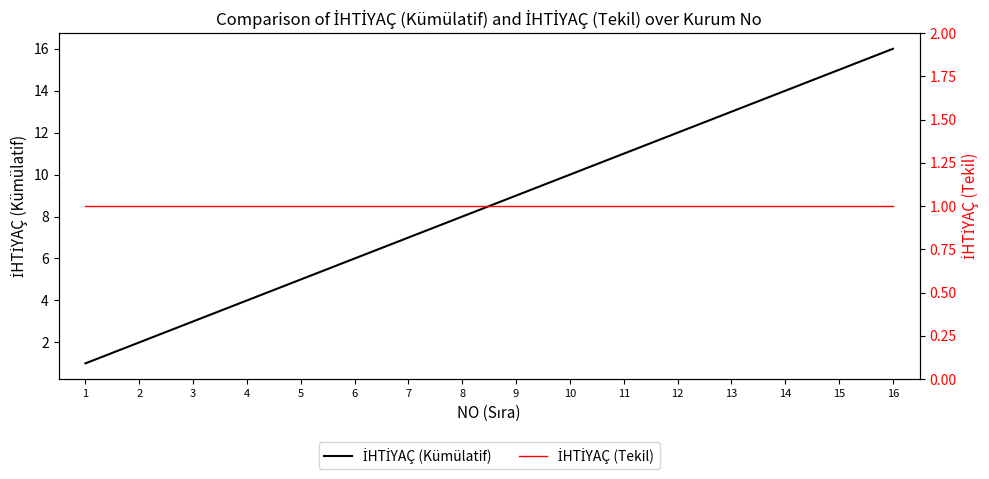

Rank the categories by İHTİYAÇ (Kümülatif) value from lowest to highest.

1, 2, 3, 4, 5, 6, 7, 8, 9, 10, 11, 12, 13, 14, 15, 16